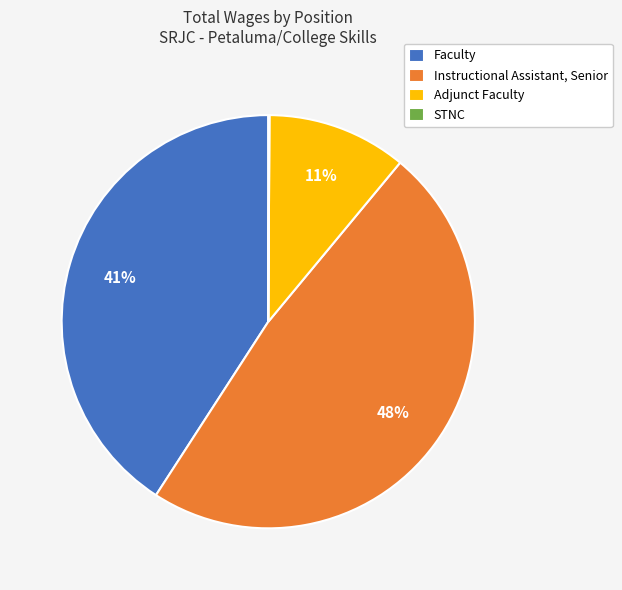

The Instructional Assistant, Senior slice represents 36% of the pie. True or false?

False